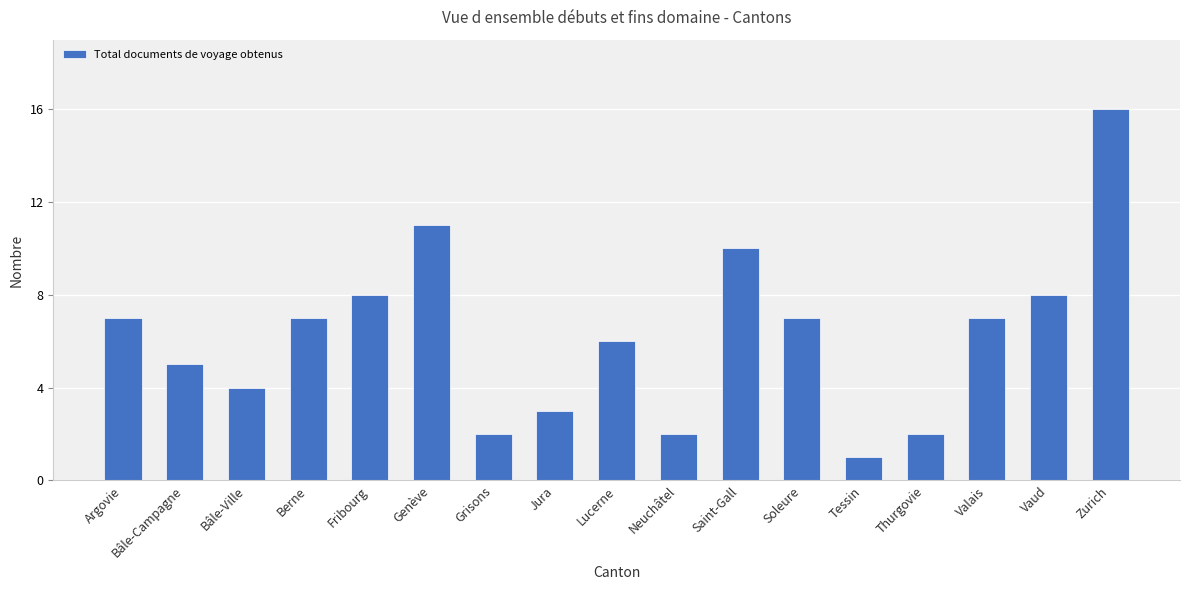

Reading left to right, list all the values displayed in this chart.

Argovie=7	Bâle-Campagne=5	Bâle-Ville=4	Berne=7	Fribourg=8	Genève=11	Grisons=2	Jura=3	Lucerne=6	Neuchâtel=2	Saint-Gall=10	Soleure=7	Tessin=1	Thurgovie=2	Valais=7	Vaud=8	Zurich=16